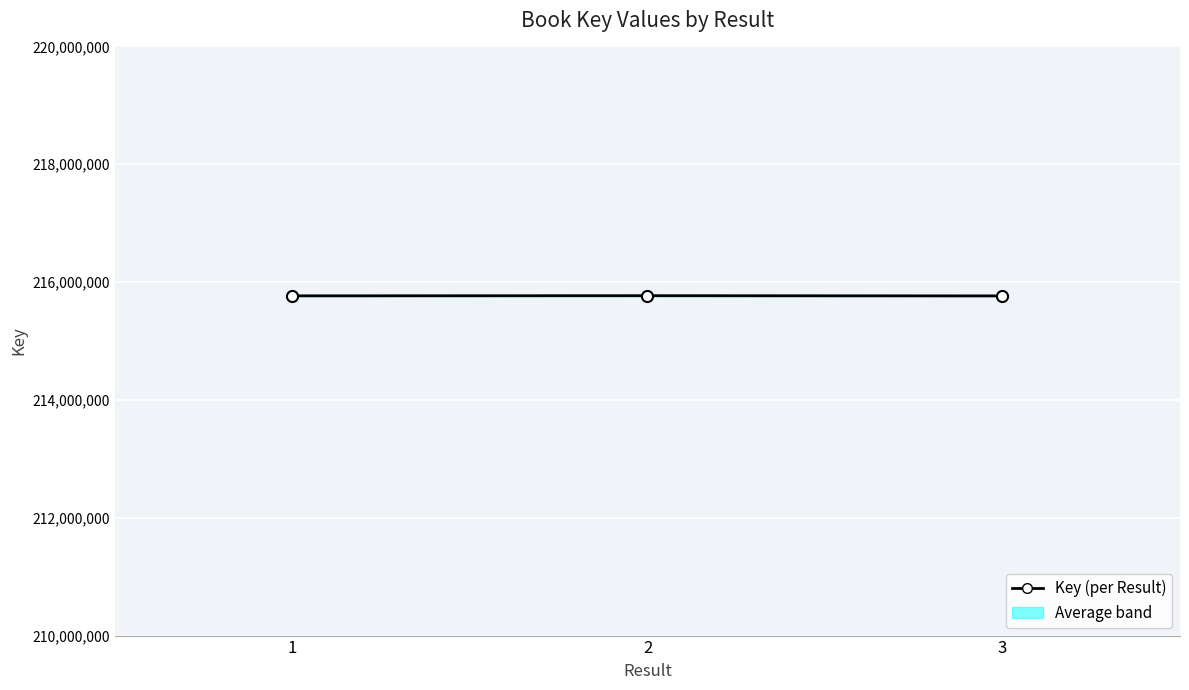

Rank the categories by value from highest to lowest.

2, 1, 3